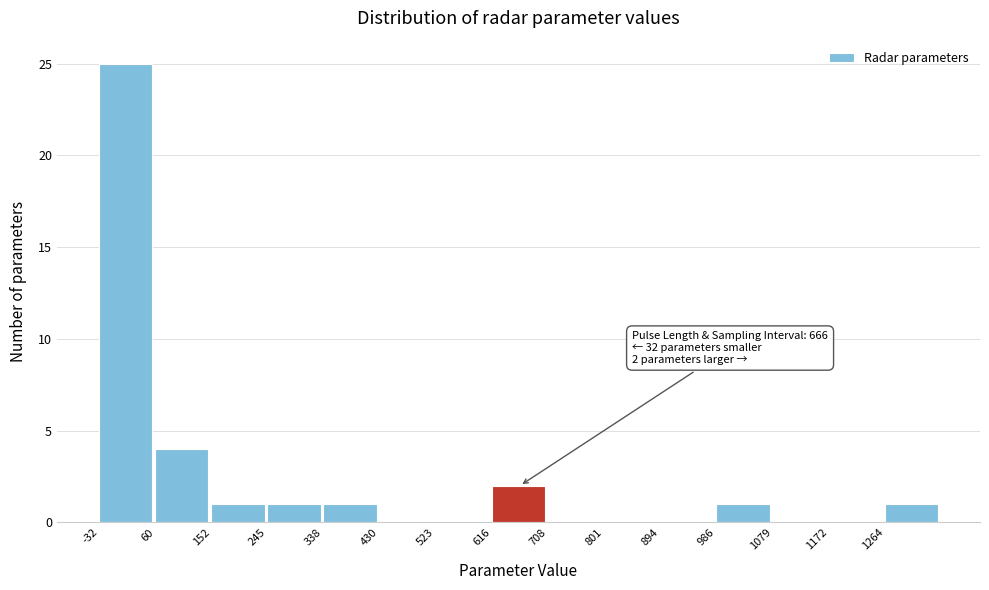

Which range on the x-axis has the tallest bar?

-30 to 60